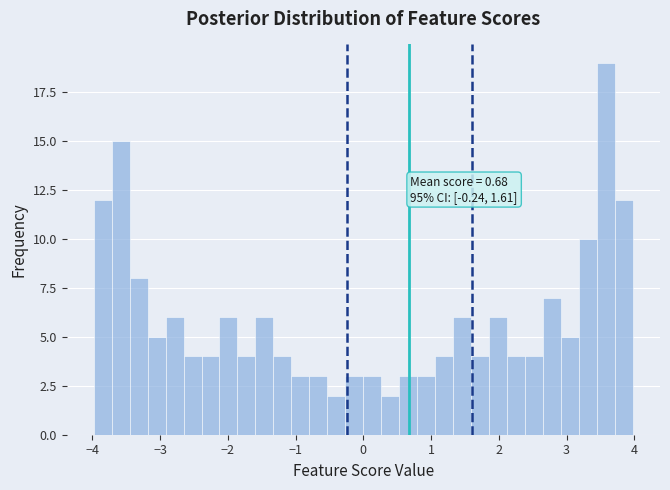

Read against the x-axis, roughly where is the centre of the tallest bar?

3.6